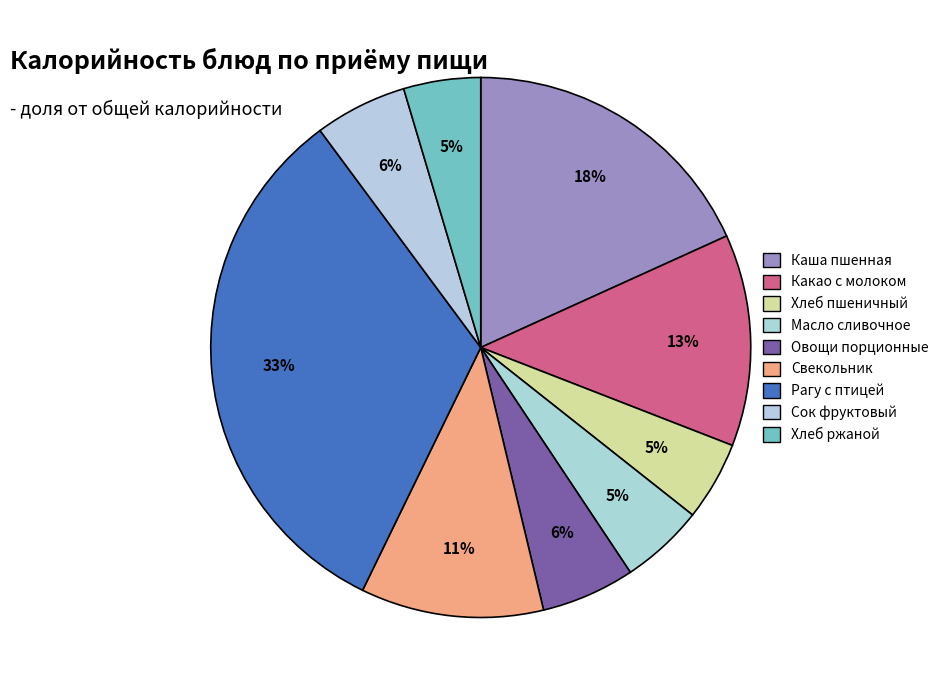

How many slices are in this pie chart?

9